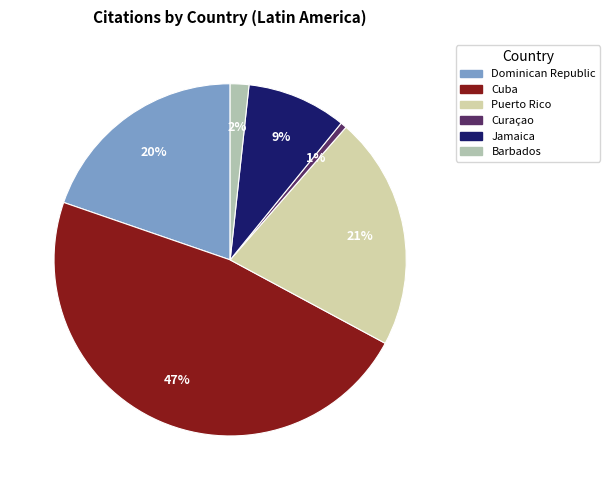

How many slices are in this pie chart?

6